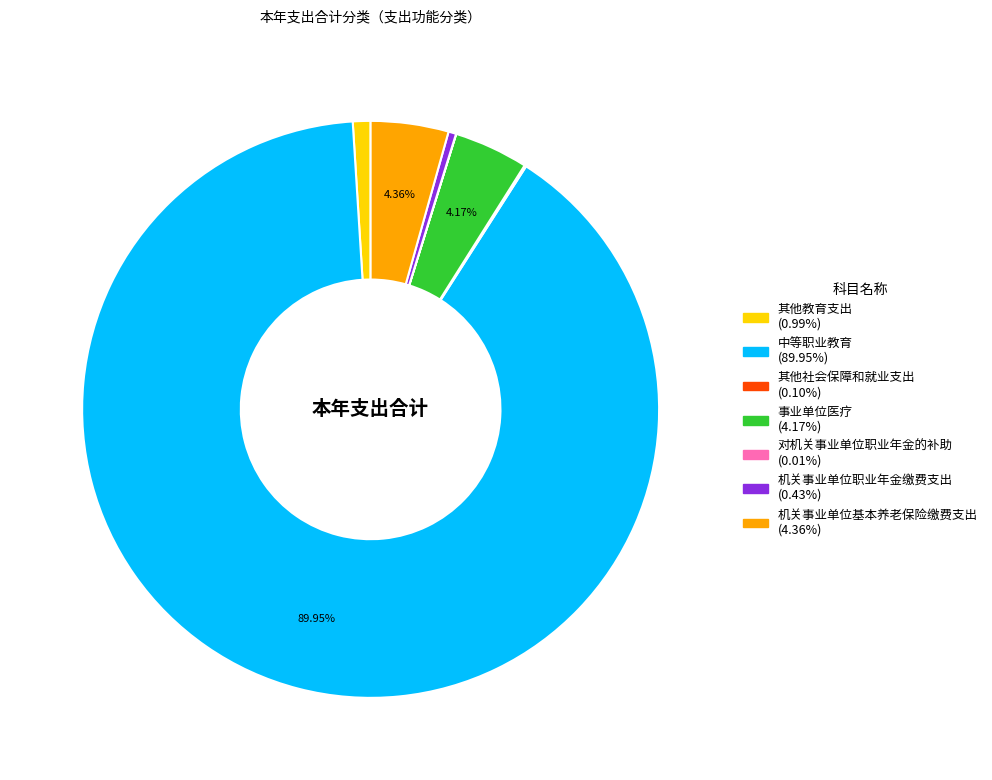

Which category has the biggest portion of the pie?

中等职业教育